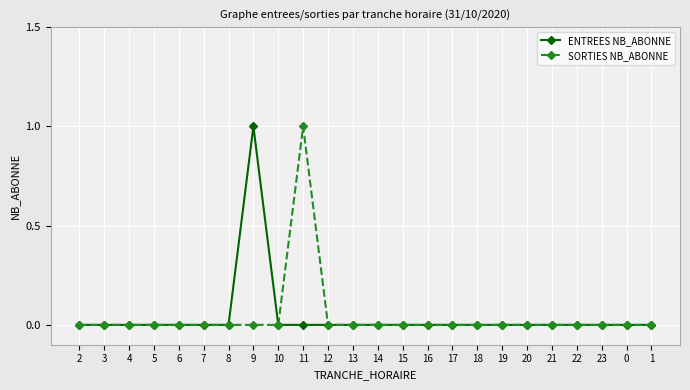

What is the label of the 20th point from the left?

21